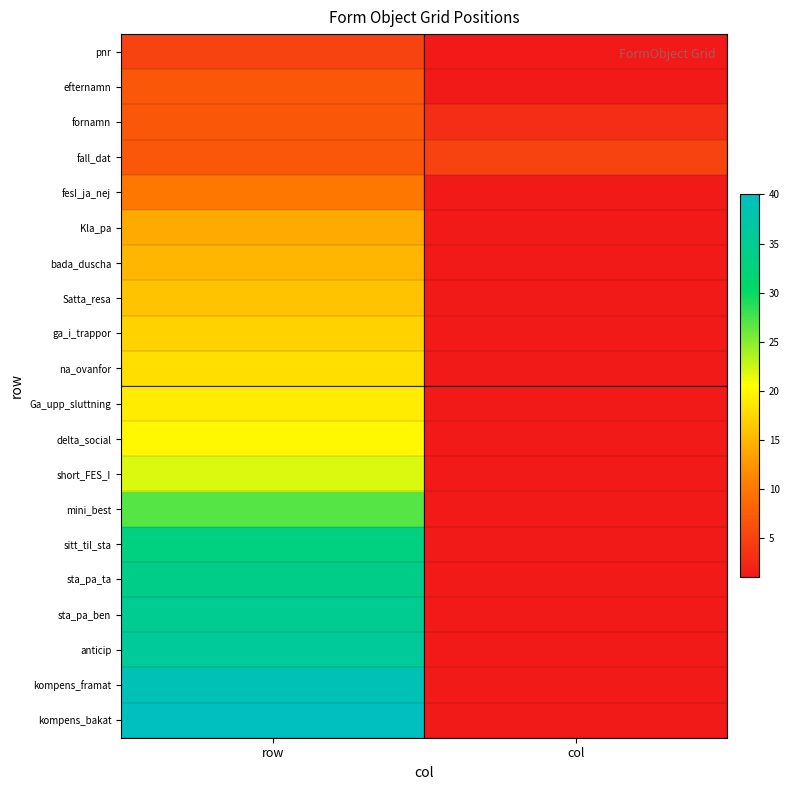

What is the total value across all series at row?

421